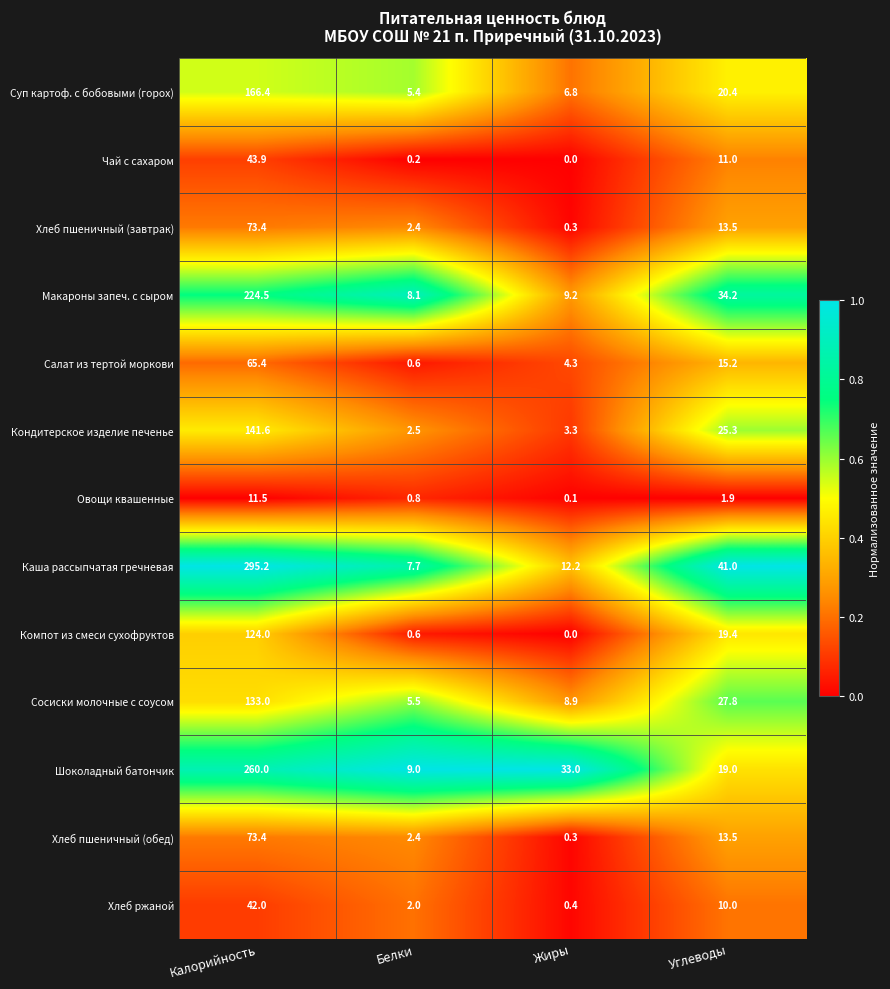

What is the difference between the second highest and minimum values in the Чай с сахаром series?

11.0